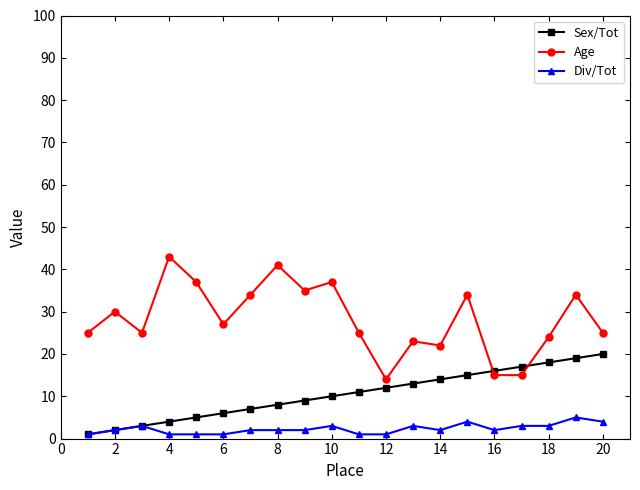

True or false: Div/Tot and Age intersect in this chart.

False